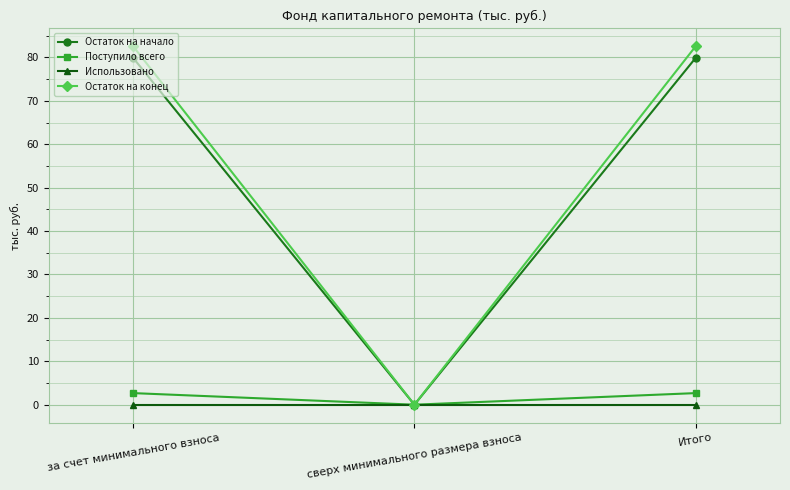

What is the label of the 2nd point from the right?

сверх минимального размера взноса